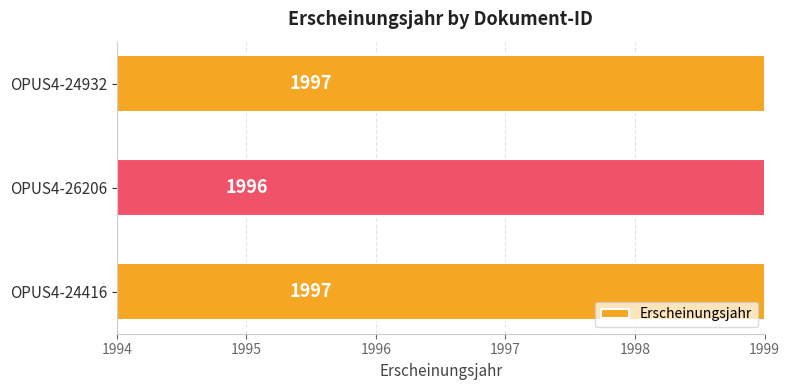

What is the ratio of the value at OPUS4-24416 to the value at OPUS4-24932?

1.0